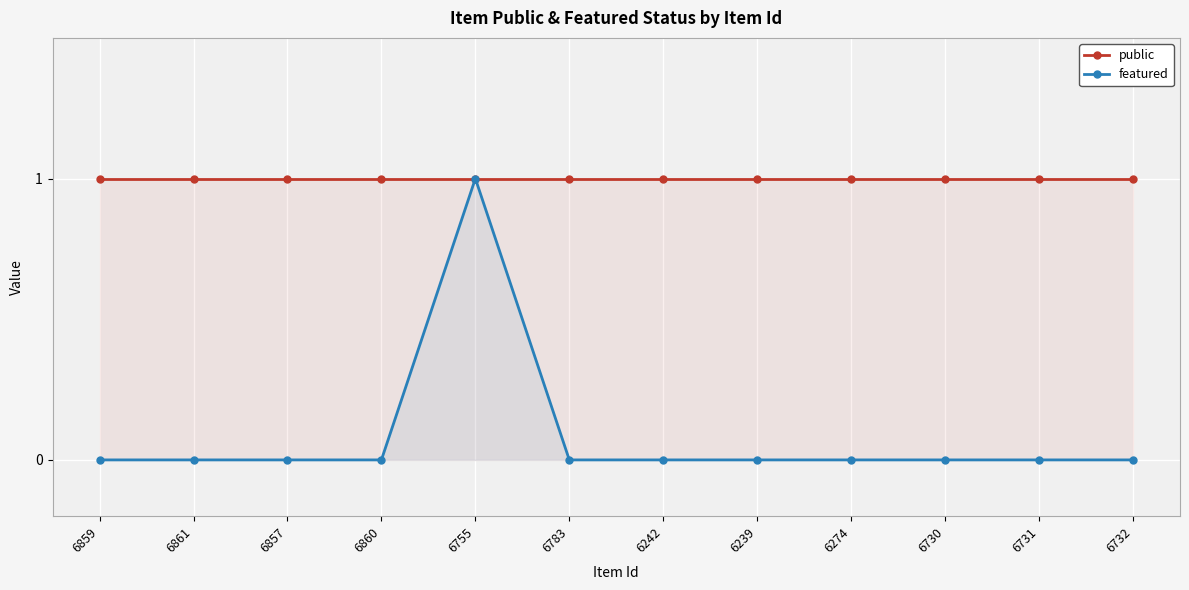

Reading left to right, transcribe all the data shown in this chart.

public: 6859=1	6861=1	6857=1	6860=1	6755=1	6783=1	6242=1	6239=1	6274=1	6730=1	6731=1	6732=1
featured: 6859=0	6861=0	6857=0	6860=0	6755=1	6783=0	6242=0	6239=0	6274=0	6730=0	6731=0	6732=0